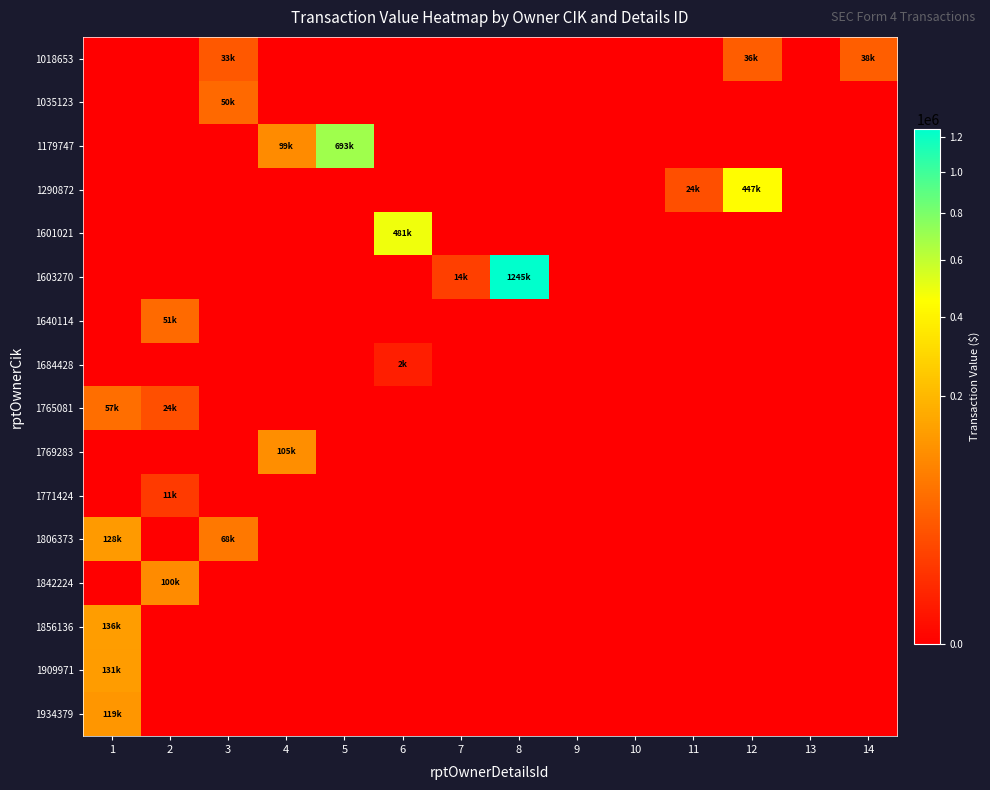

Reading right to left, extract all data points from this chart.

1018653: 14=38400	13=0	12=36720	11=0	10=0	9=0	8=0	7=0	6=0	5=0	4=0	3=33050	2=0	1=0
1035123: 14=0	13=0	12=0	11=0	10=0	9=0	8=0	7=0	6=0	5=0	4=0	3=50025	2=0	1=0
1179747: 14=0	13=0	12=0	11=0	10=0	9=0	8=0	7=0	6=0	5=693600	4=99200	3=0	2=0	1=0
1290872: 14=0	13=0	12=447030	11=24768	10=0	9=0	8=0	7=0	6=0	5=0	4=0	3=0	2=0	1=0
1601021: 14=0	13=0	12=0	11=0	10=0	9=0	8=0	7=0	6=481959	5=0	4=0	3=0	2=0	1=0
1603270: 14=0	13=0	12=0	11=0	10=0	9=0	8=1245535	7=14070	6=0	5=0	4=0	3=0	2=0	1=0
1640114: 14=0	13=0	12=0	11=0	10=0	9=0	8=0	7=0	6=0	5=0	4=0	3=0	2=51500	1=0
1684428: 14=0	13=0	12=0	11=0	10=0	9=0	8=0	7=0	6=2246	5=0	4=0	3=0	2=0	1=0
1765081: 14=0	13=0	12=0	11=0	10=0	9=0	8=0	7=0	6=0	5=0	4=0	3=0	2=24631	1=57245
1769283: 14=0	13=0	12=0	11=0	10=0	9=0	8=0	7=0	6=0	5=0	4=105361	3=0	2=0	1=0
1771424: 14=0	13=0	12=0	11=0	10=0	9=0	8=0	7=0	6=0	5=0	4=0	3=0	2=11480	1=0
1806373: 14=0	13=0	12=0	11=0	10=0	9=0	8=0	7=0	6=0	5=0	4=0	3=68460	2=0	1=128453
1842224: 14=0	13=0	12=0	11=0	10=0	9=0	8=0	7=0	6=0	5=0	4=0	3=0	2=100960	1=0
1856136: 14=0	13=0	12=0	11=0	10=0	9=0	8=0	7=0	6=0	5=0	4=0	3=0	2=0	1=136877
1909971: 14=0	13=0	12=0	11=0	10=0	9=0	8=0	7=0	6=0	5=0	4=0	3=0	2=0	1=131222
1934379: 14=0	13=0	12=0	11=0	10=0	9=0	8=0	7=0	6=0	5=0	4=0	3=0	2=0	1=119460